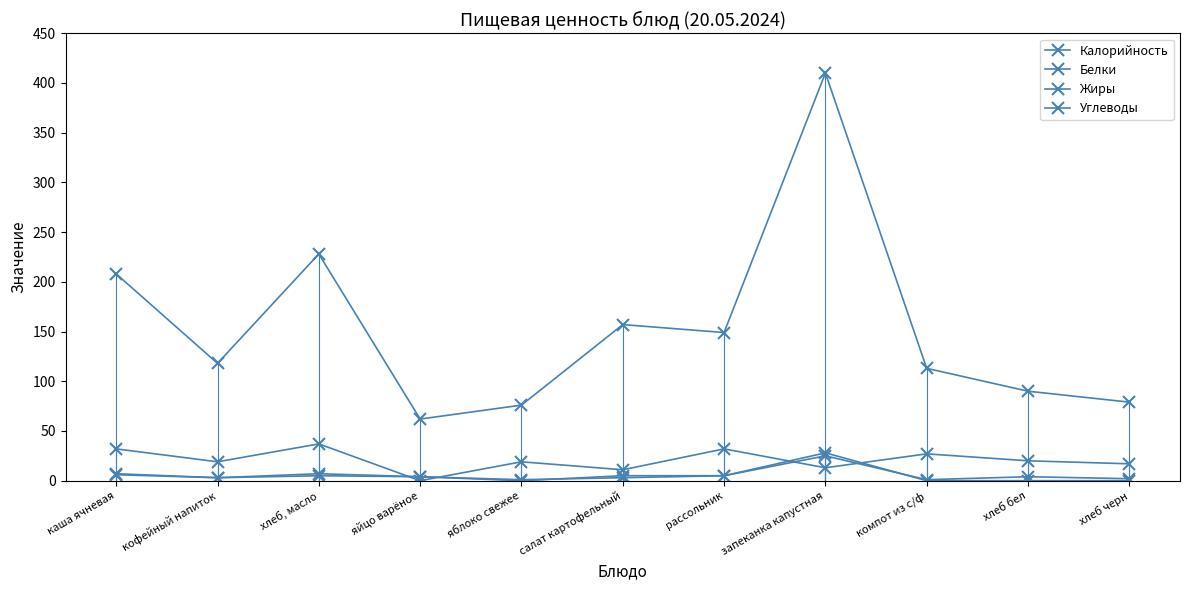

What is the difference between the Калорийность values at компот из с/ф and хлеб черн?

34